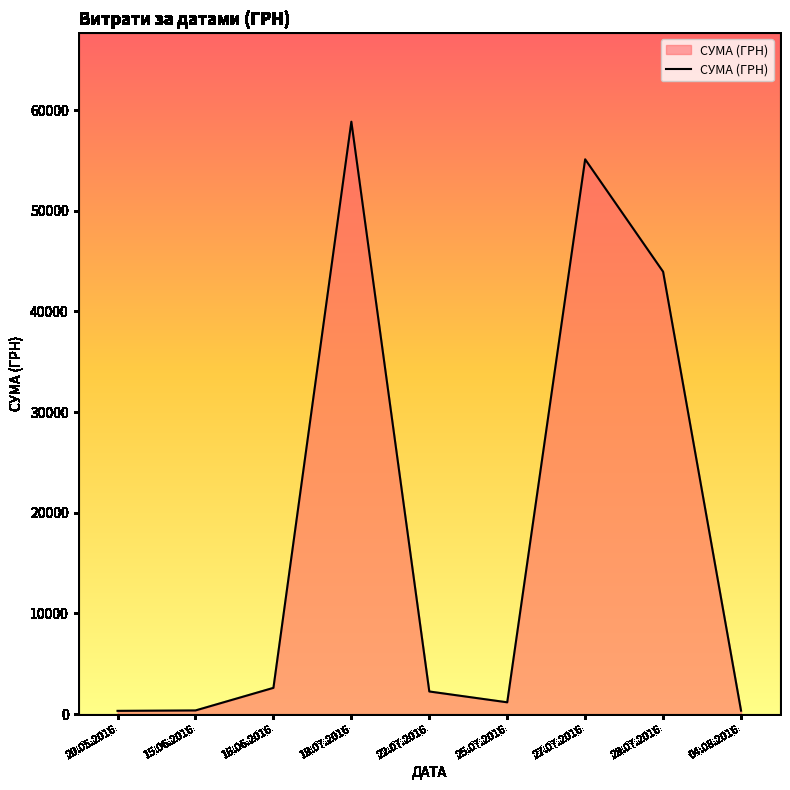

The chart shows a value of 43943.4 at 28.07.2016. True or false?

True